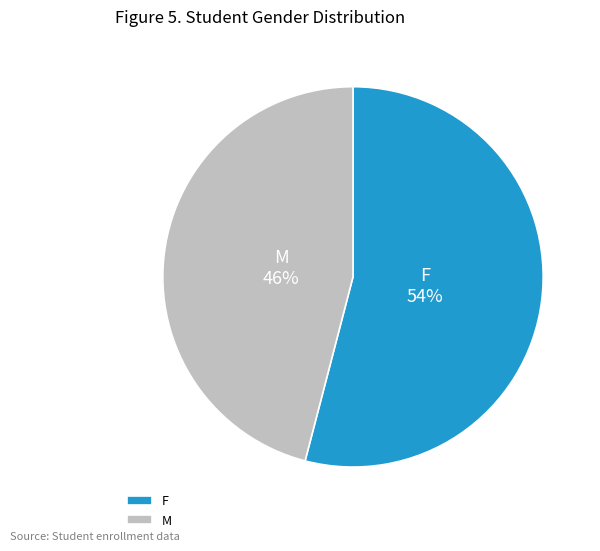

Count the number of slices in the pie.

2